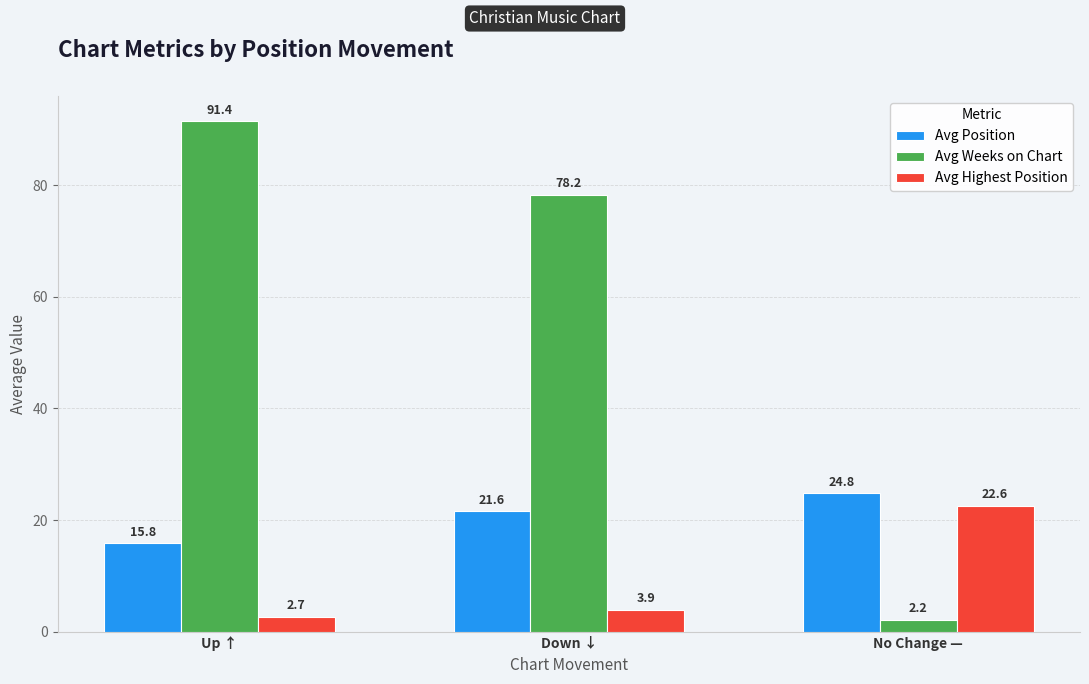

Which series has the largest total across all categories?

Avg Weeks on Chart